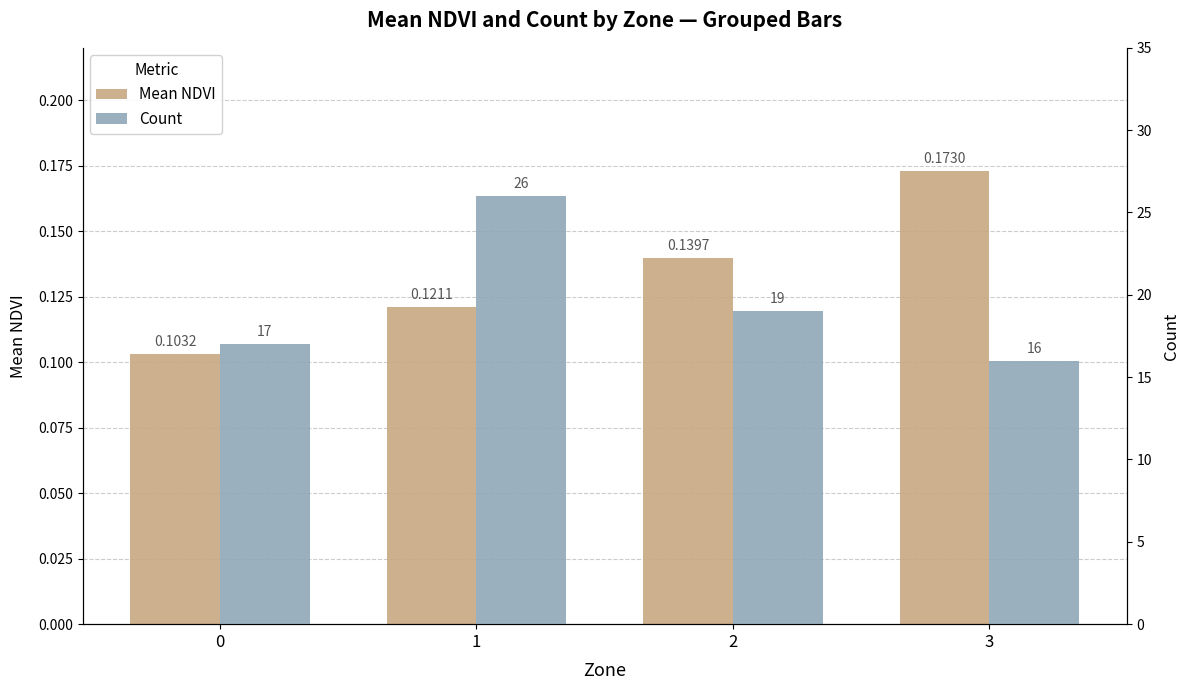

The value of Count at 3 is 16.0. True or false?

True